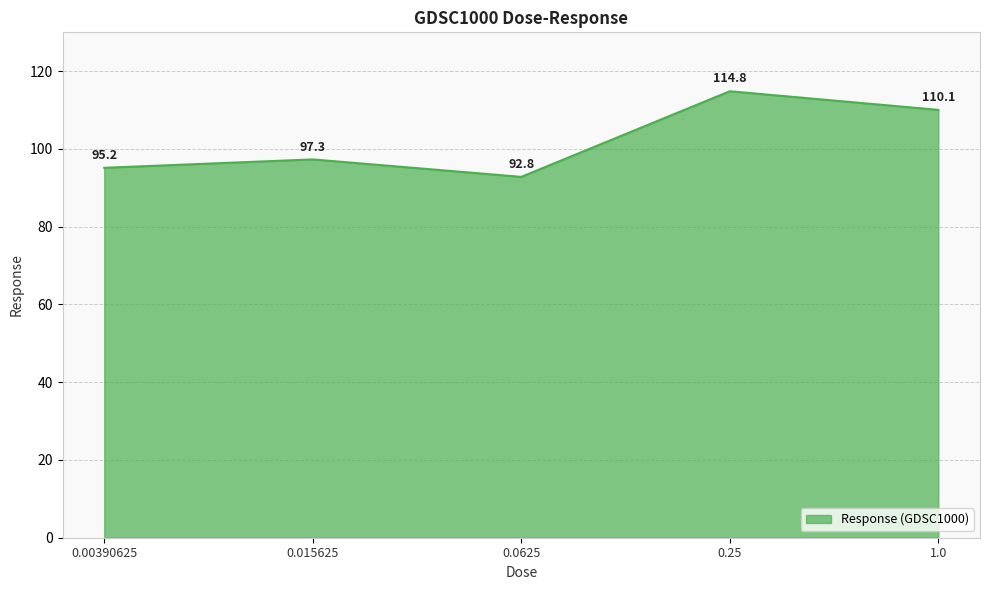

What is the change in value from 0.00390625 to 0.25?

+19.7